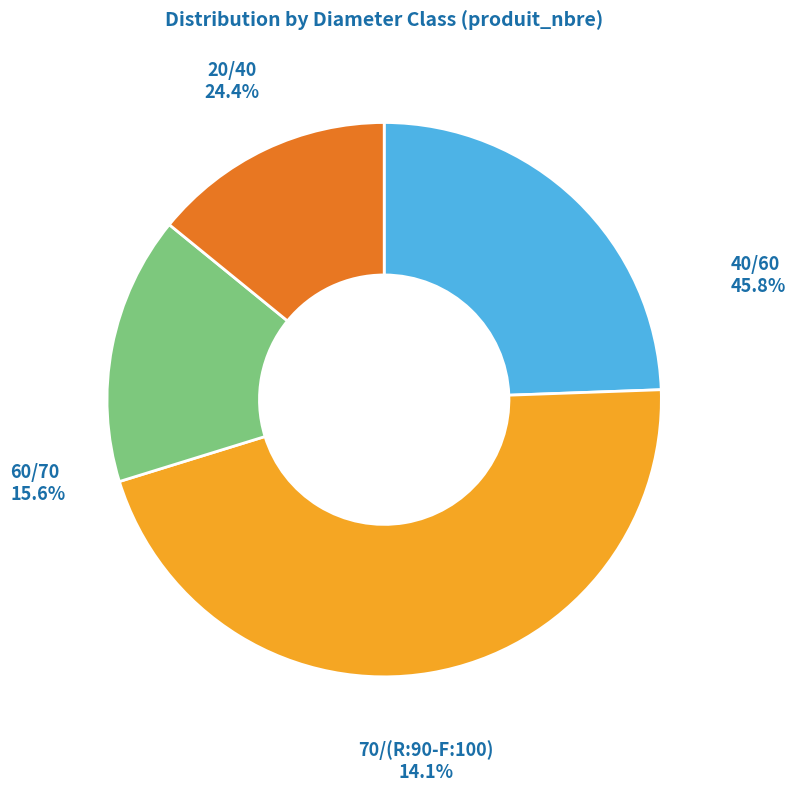

To the nearest percent, what portion does 60/70 represent?

16%